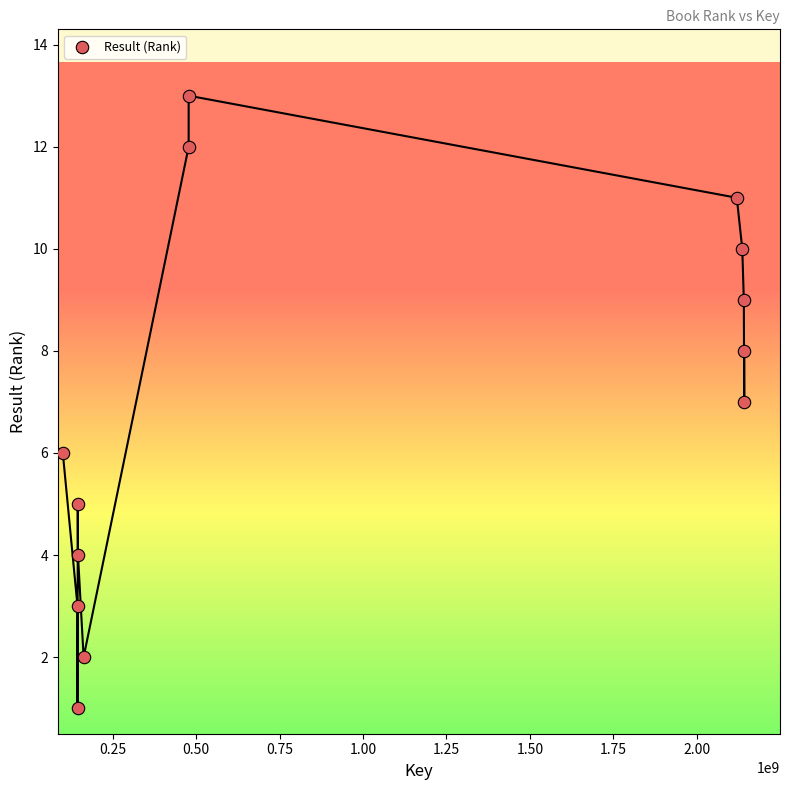

What is the range of X values (max minus min)?

2041850522